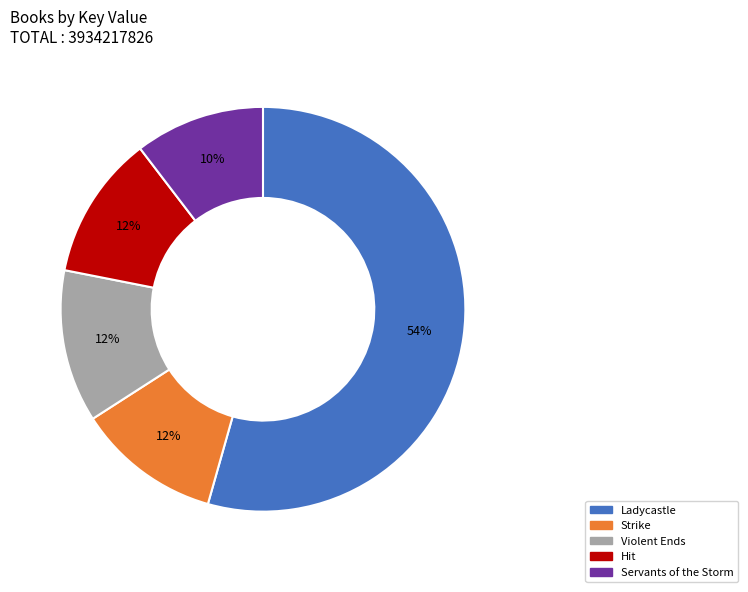

To the nearest percent, what is the average slice percentage?

20%